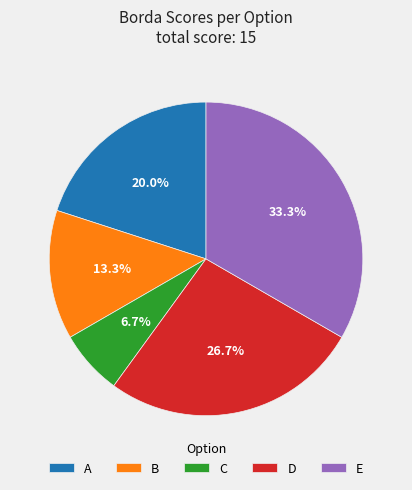

Rank the categories by value from lowest to highest.

C, B, A, D, E